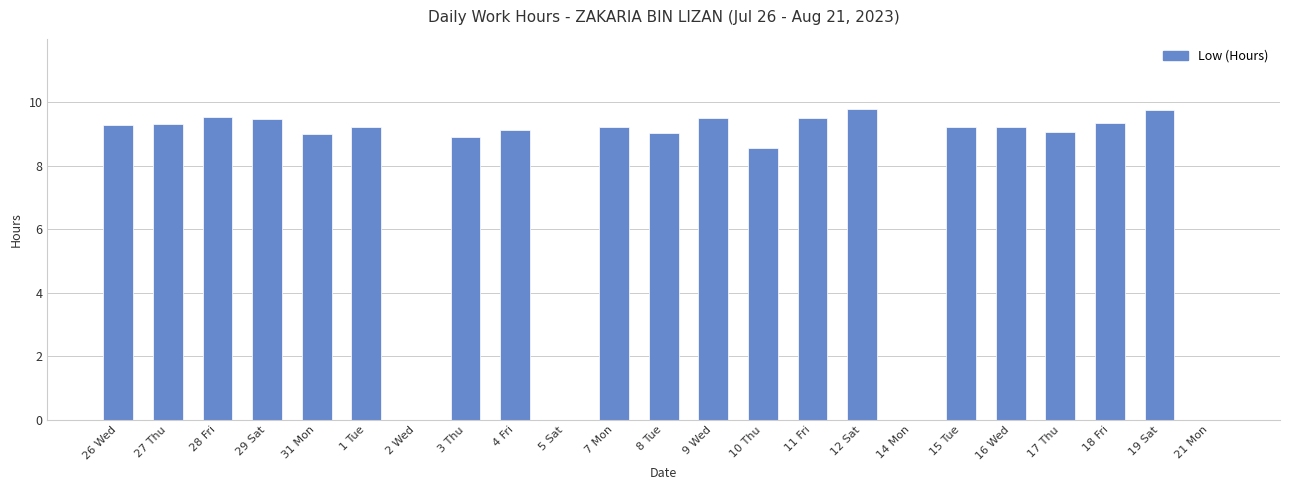

Are the bars horizontal?

No